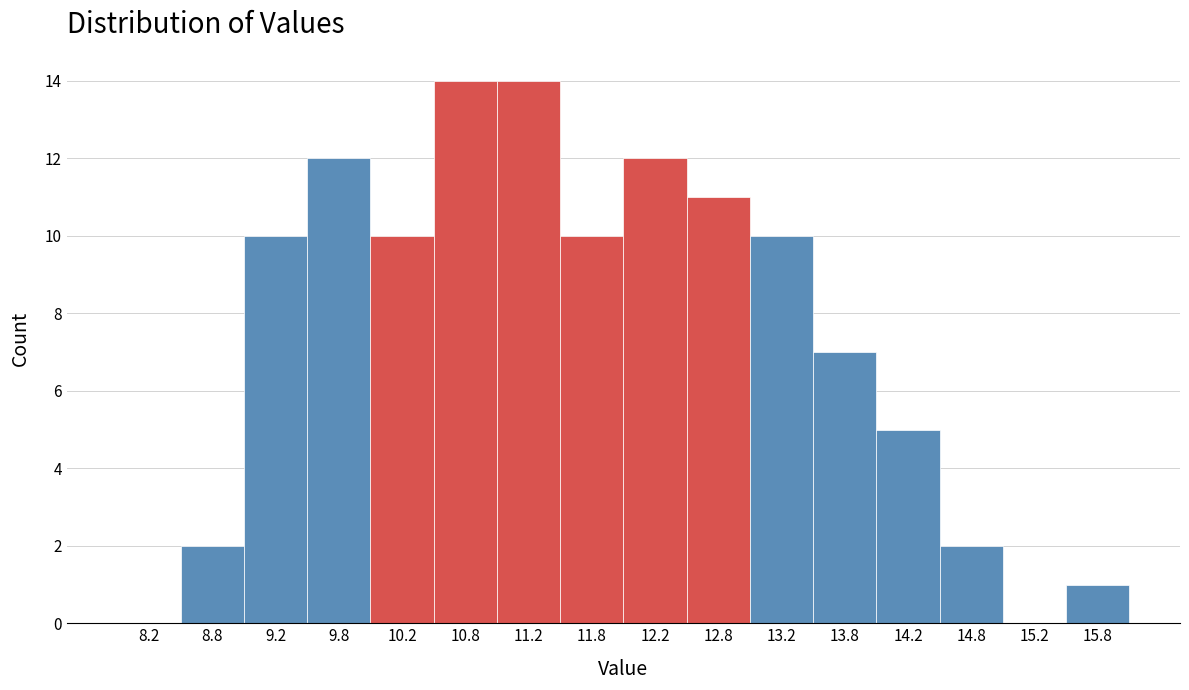

What is the height of the bar covering 11.5 to 12.0 on the x-axis? The values are not printed on the chart, so give them approximately, as read against the axis.

10